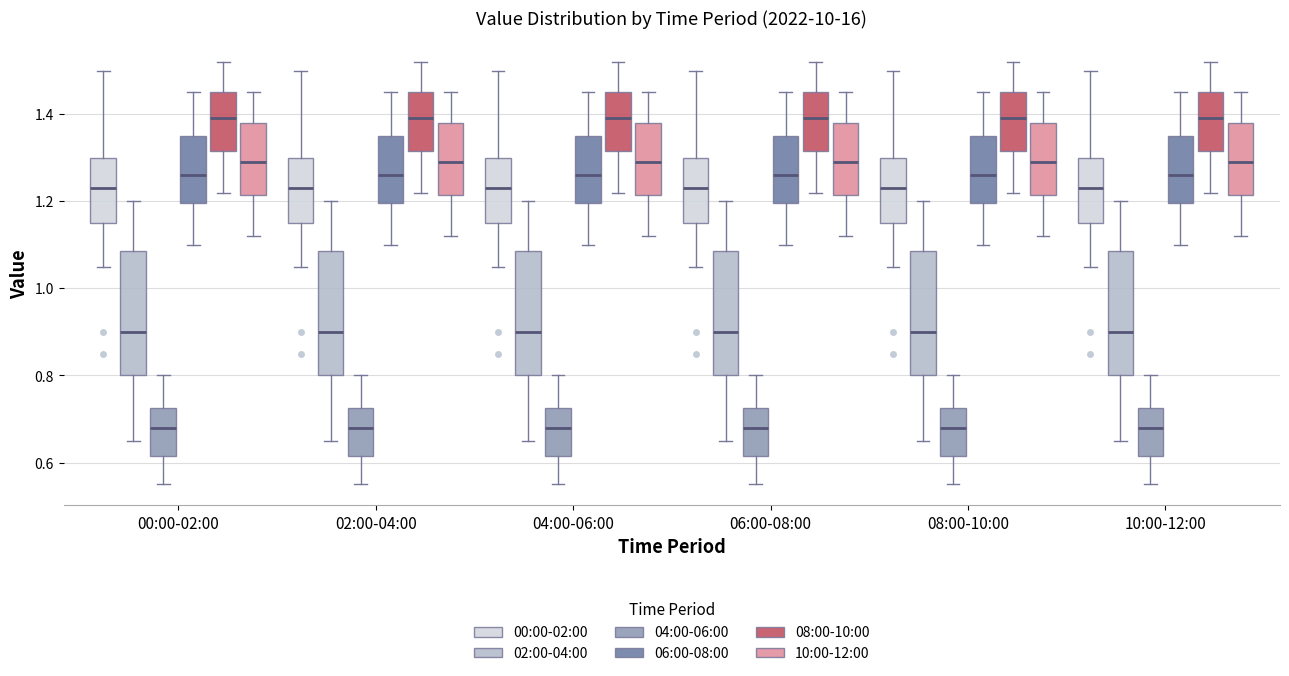

Where does the upper whisker of the box for 10:00-12:00 (00:00-02:00) end on the y-axis? The values are not printed on the chart, so give them approximately, as read against the axis.

1.50